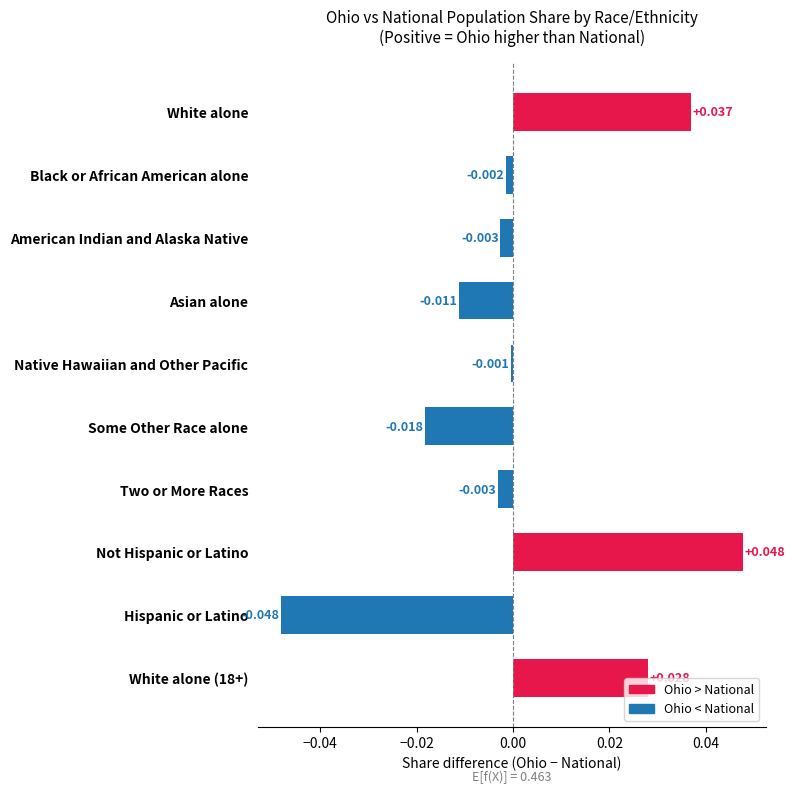

Count the number of values greater than 0.

3